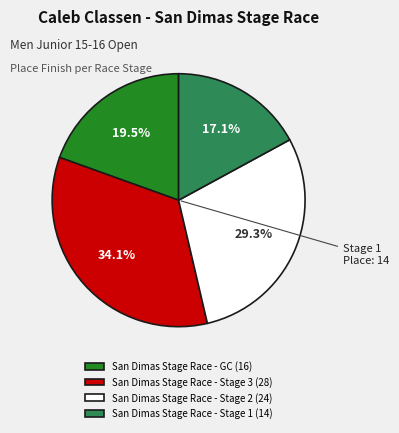

What is the ratio of the value at San Dimas Stage Race - GC (16) to the value at San Dimas Stage Race - Stage 3 (28)?

0.6